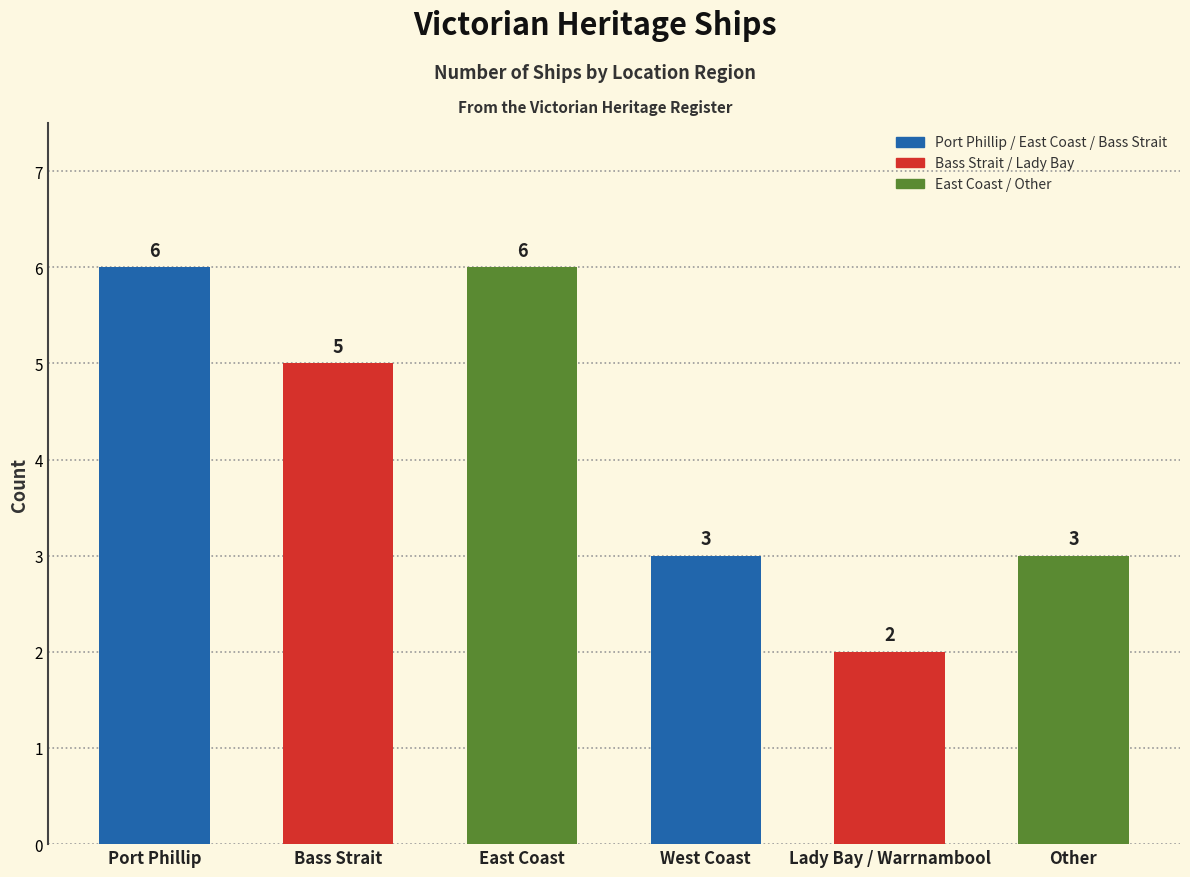

What is the minimum value shown in the chart?

2